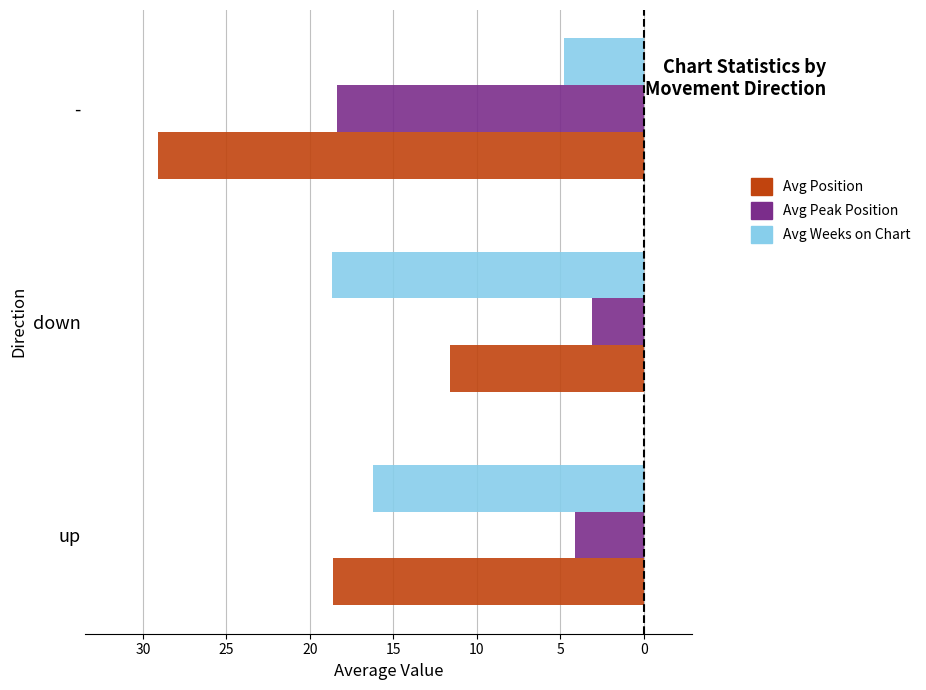

What are all the series names shown in the legend?

Avg Position, Avg Peak Position, Avg Weeks on Chart